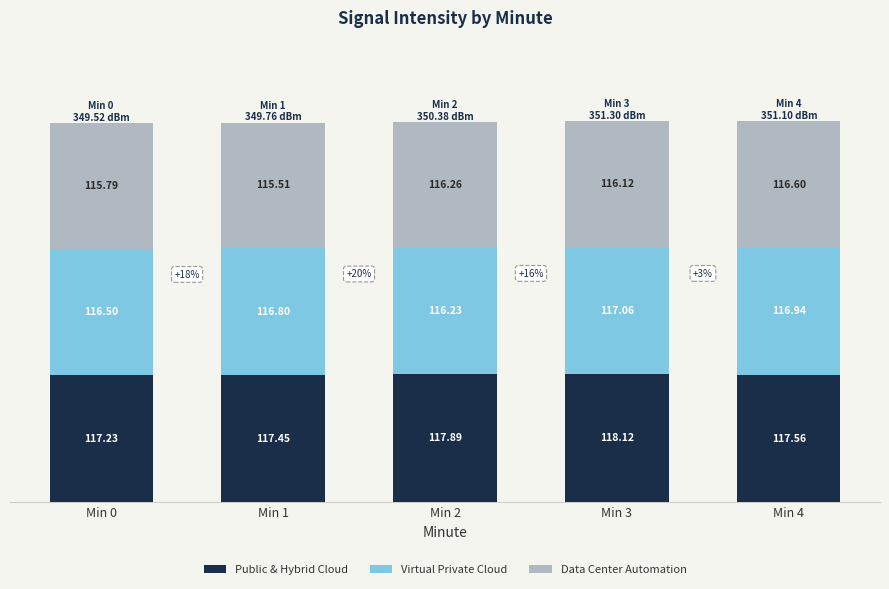

Rank the categories by Public & Hybrid Cloud value from lowest to highest.

Min 0, Min 1, Min 4, Min 2, Min 3